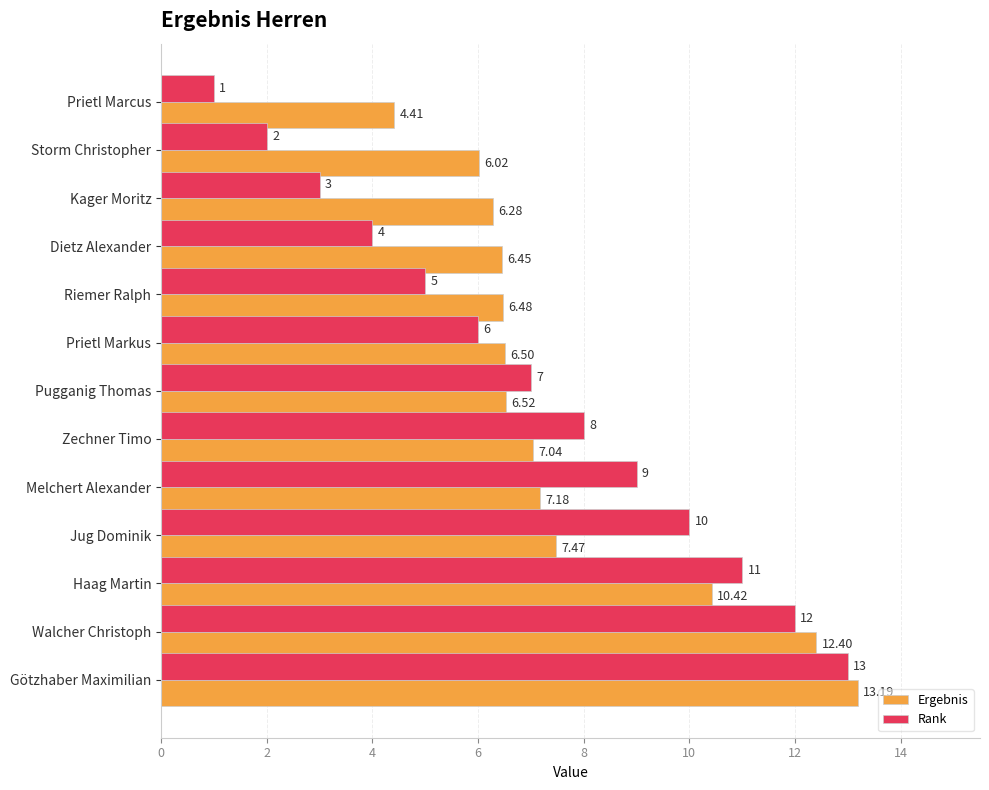

What is the difference between the maximum and minimum values in the Ergebnis series?

8.8